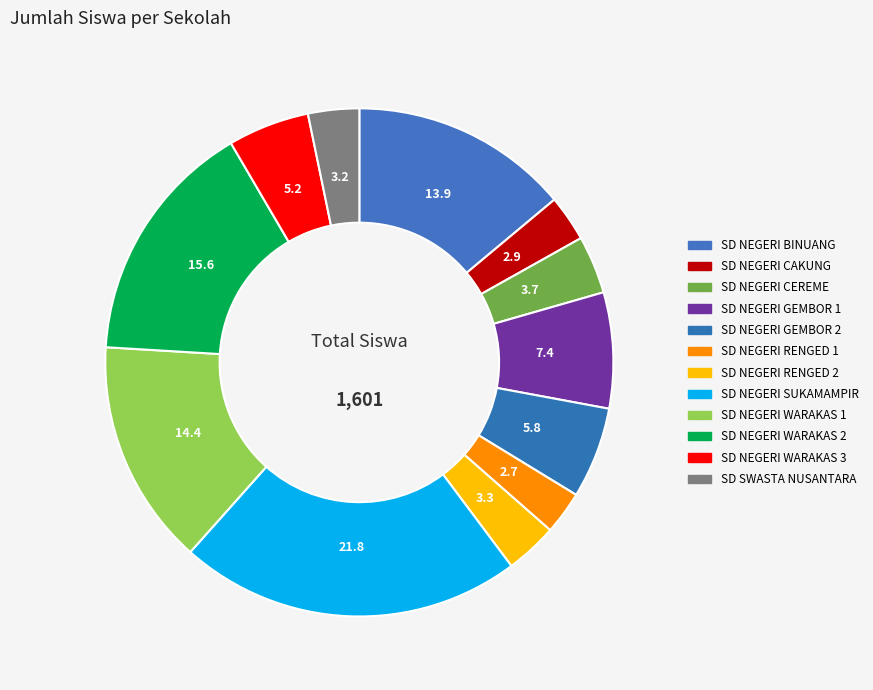

Count the number of slices in the pie.

12